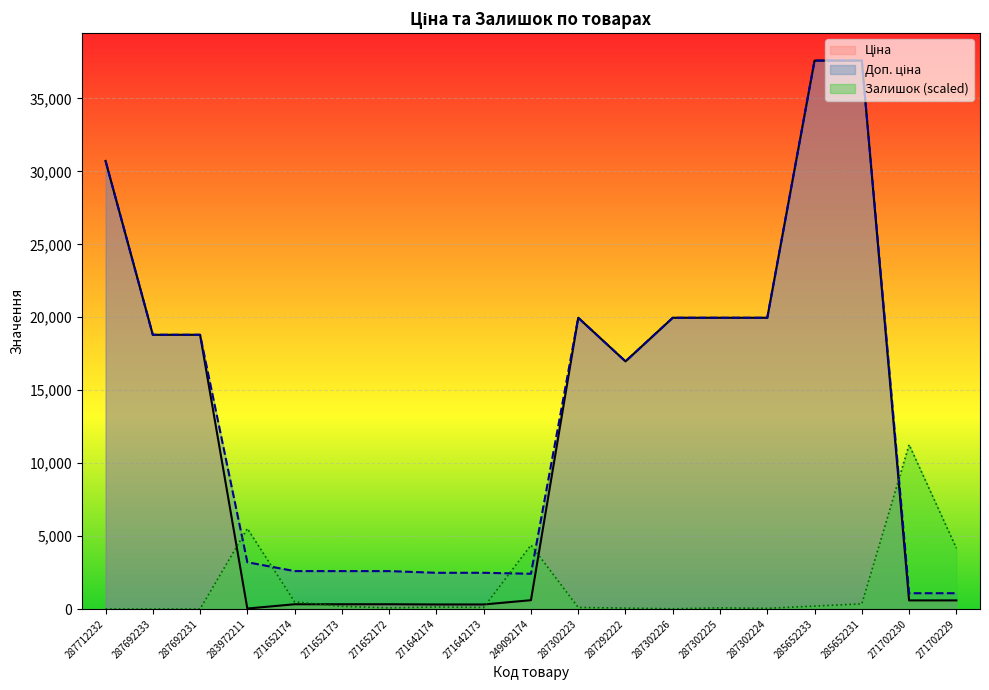

Is it true that Ціна equals 18796.8 at 287692233?

True